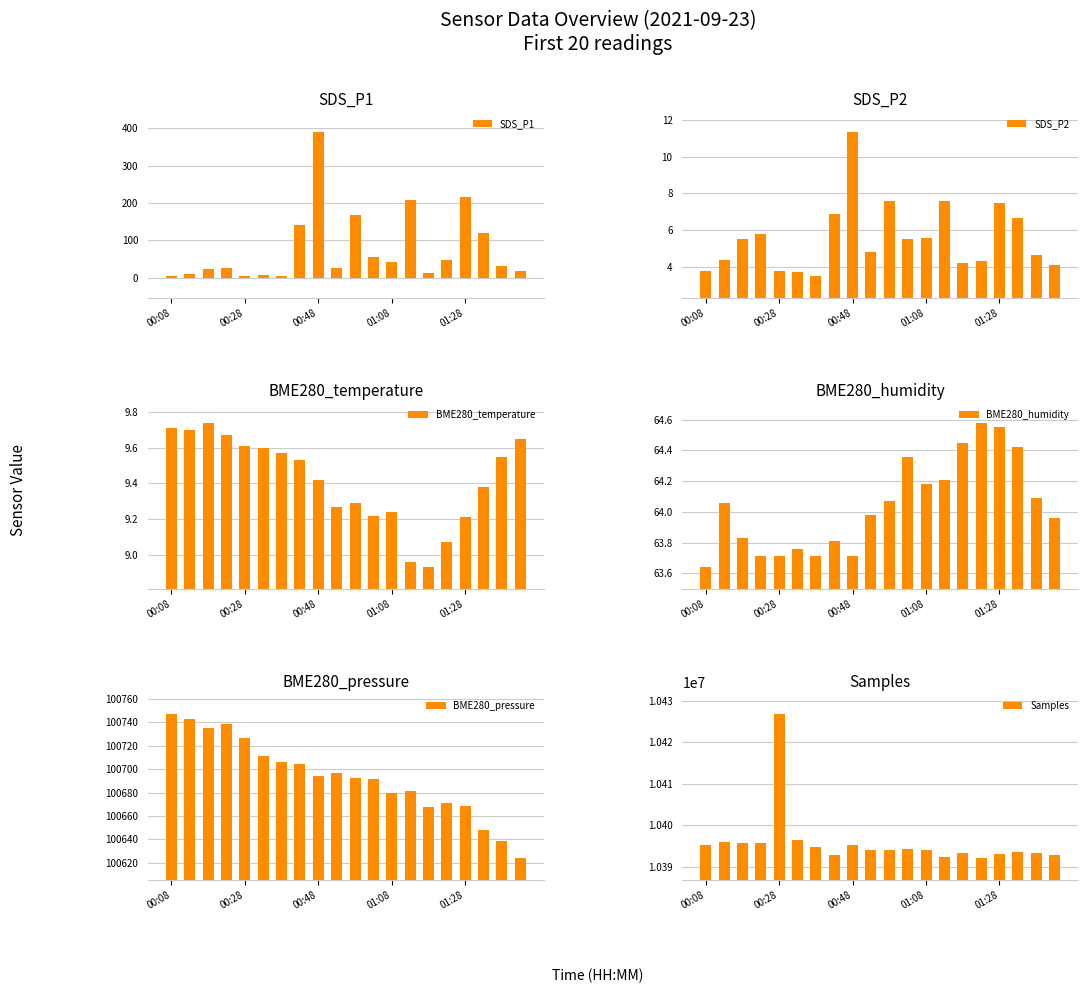

What is the lowest value of the Samples series?

10391984